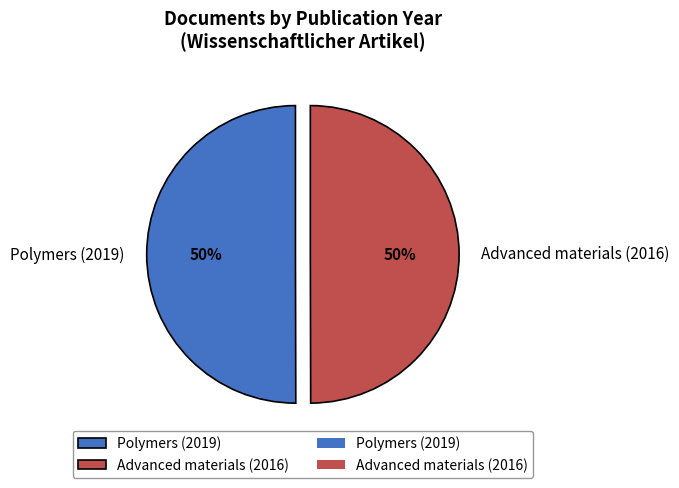

Is it true that Advanced materials (2016) is 50% of the pie?

True